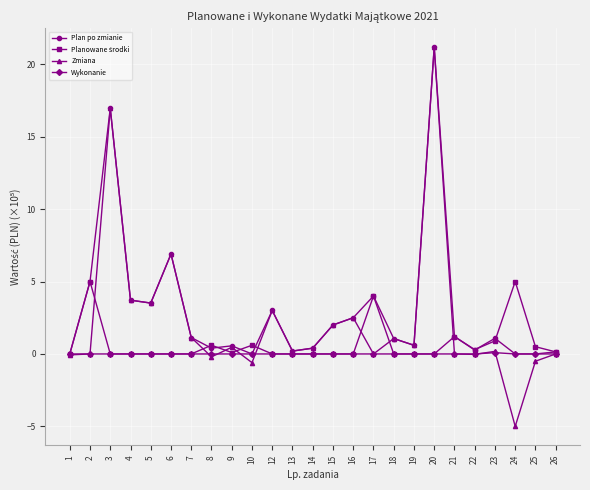

The Plan po zmianie series shows 1.2 at 21. True or false?

True